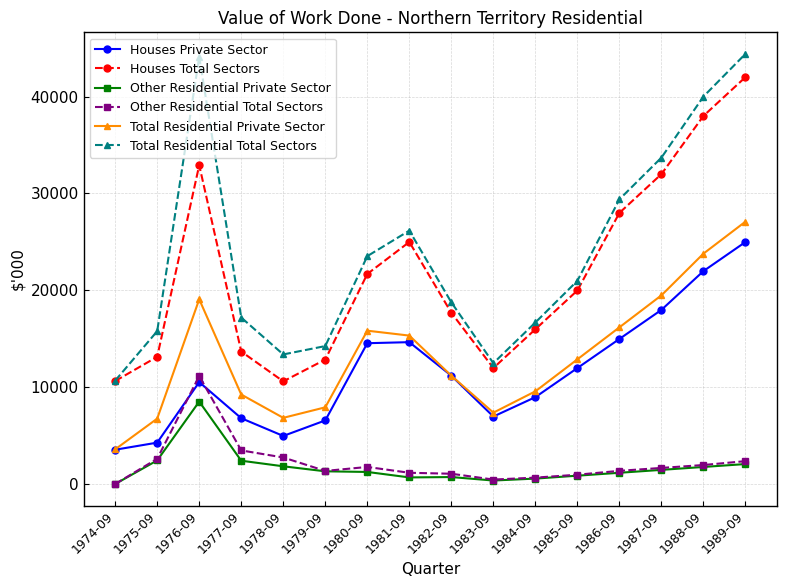

True or false: Total Residential Total Sectors has more than 2 interior local peaks.

False